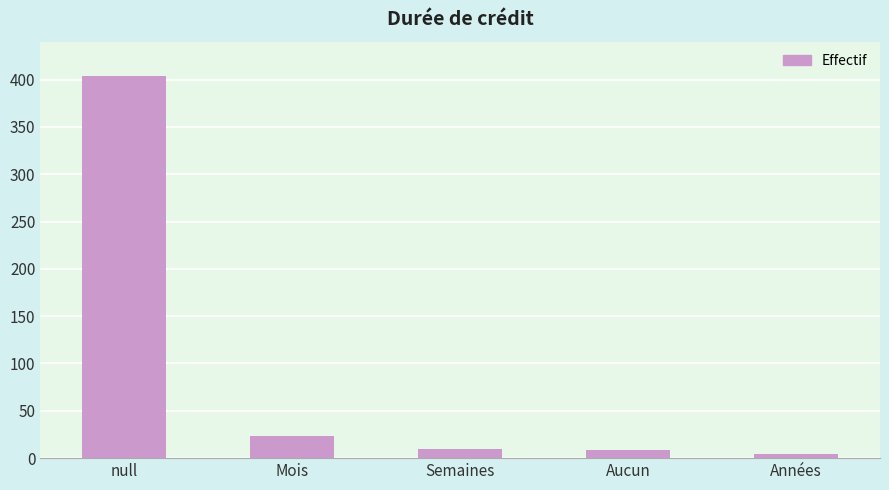

The chart shows a value of 4 at Années. True or false?

True